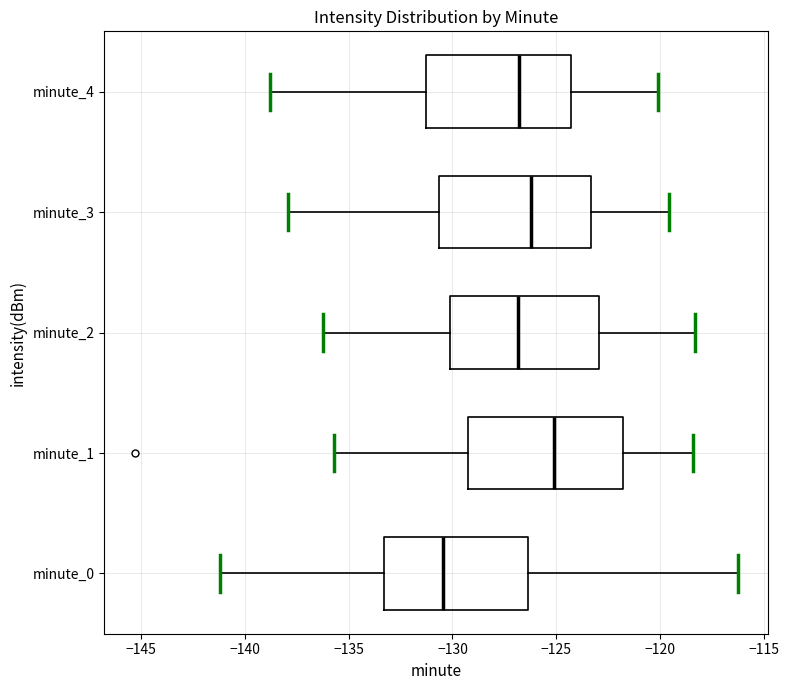

Reading bottom to top, read every box against the x-axis: the position of its median line, the range the box covers, and the ends of its whiskers. The values are not printed on the chart, so give them approximately, as read against the axis.

minute_0: median -130.5, box -133.5 to -126.5, whiskers -141.0 to -116.5
minute_1: median -125.0, box -129.0 to -122.0, whiskers -135.5 to -118.5
minute_2: median -127.0, box -130.0 to -123.0, whiskers -136.0 to -118.5
minute_3: median -126.0, box -130.5 to -123.5, whiskers -138.0 to -119.5
minute_4: median -127.0, box -131.5 to -124.5, whiskers -139.0 to -120.0